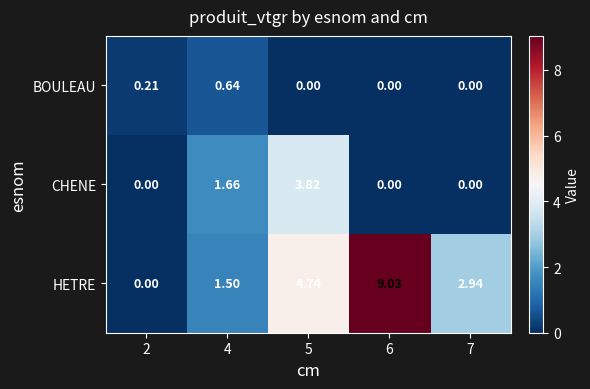

List the series in order of their peak value, highest first.

HETRE, CHENE, BOULEAU